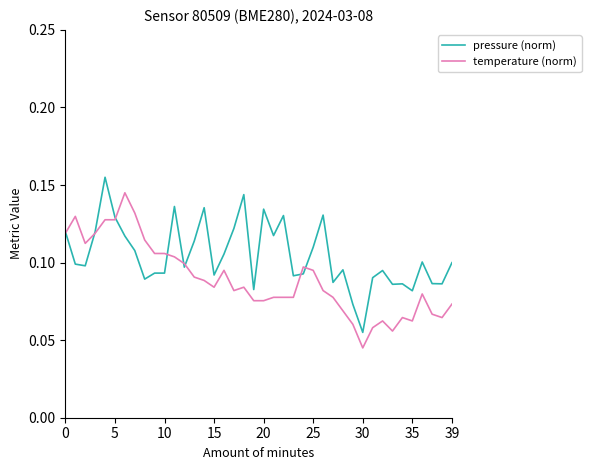

Count the number of data series in this chart.

2